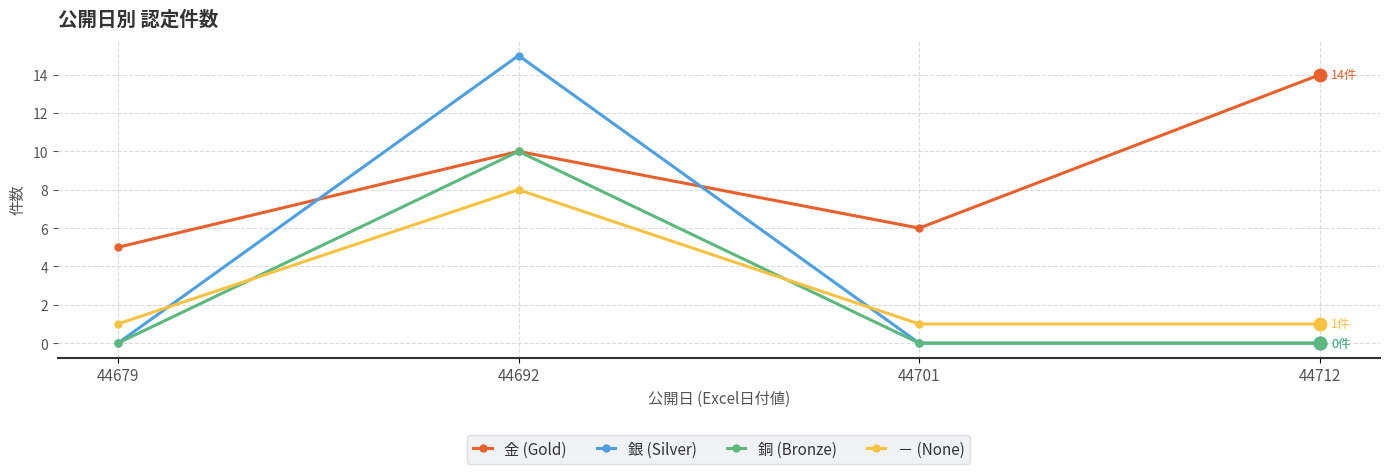

Which series ends up on top after the final intersection of 銅 (Bronze) and － (None)?

－ (None)